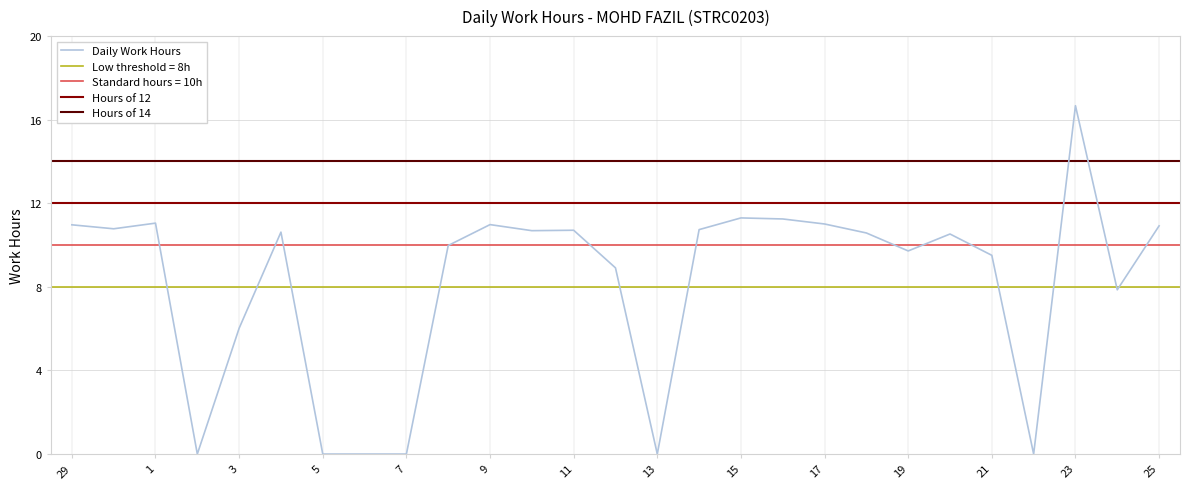

What is the label of the 25th point from the left?

23